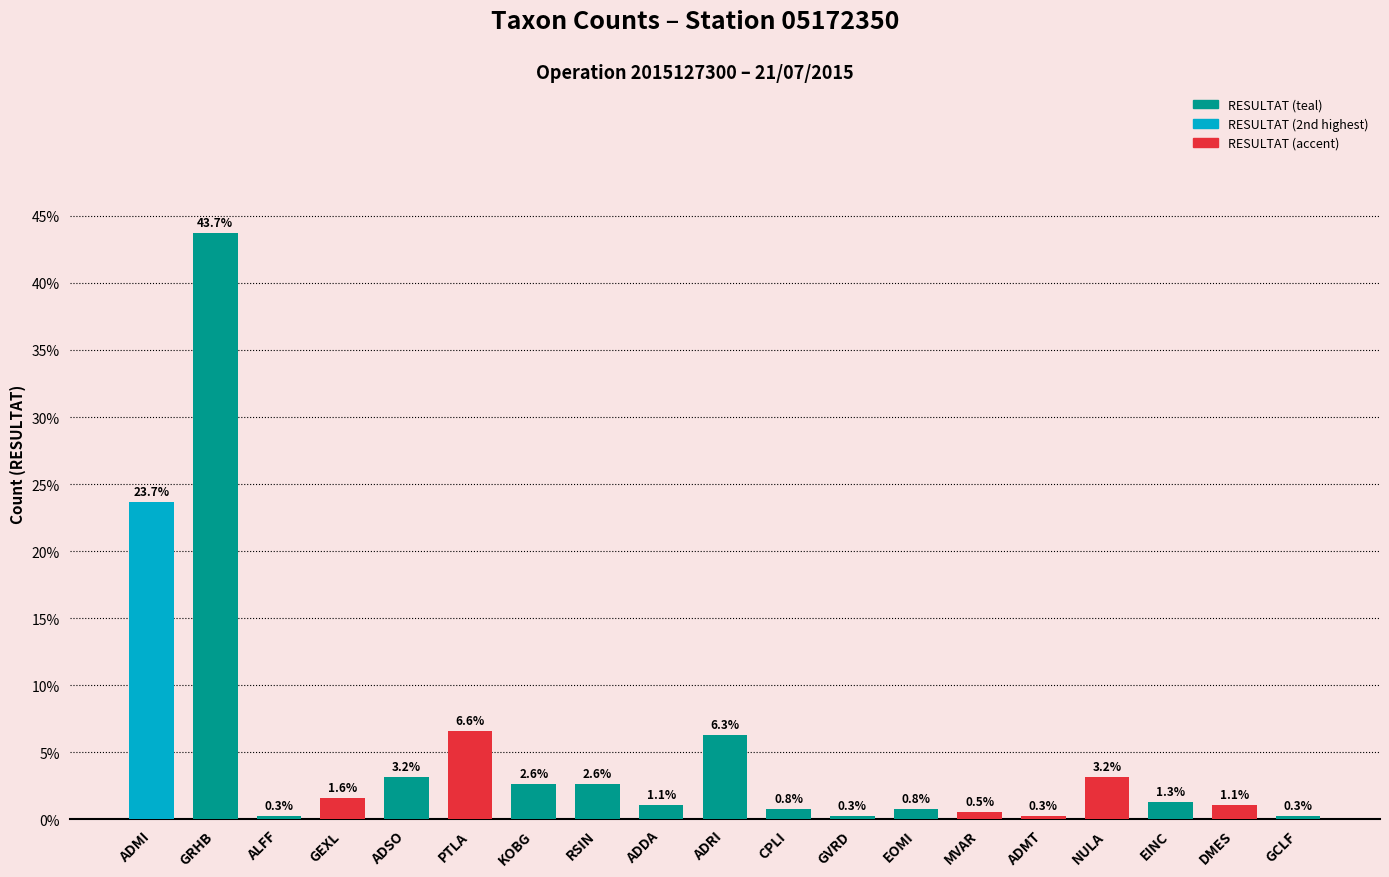

Which label corresponds to the largest value in the chart?

GRHB